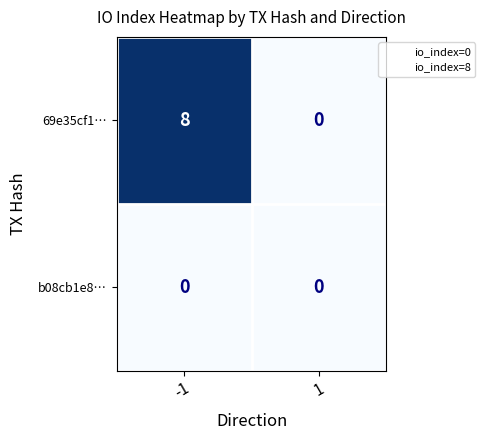

What is the greatest value displayed?

8